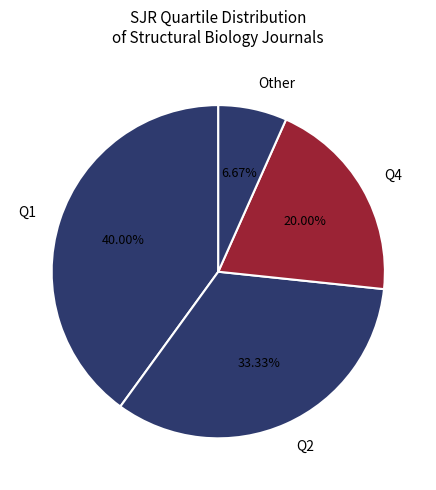

Approximately how many times larger is the value at Q2 compared to Other?

5.0